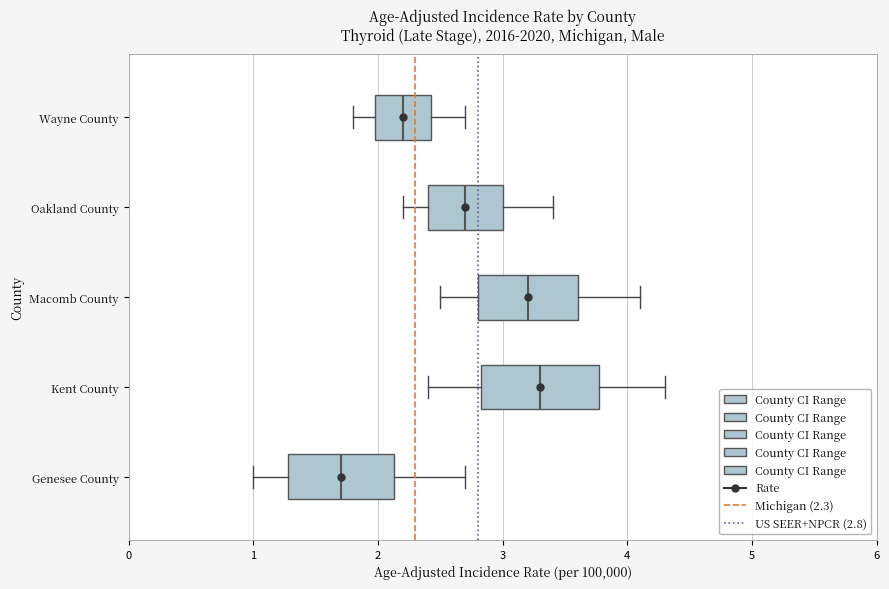

Comparing the boxes themselves (not the whiskers), which one is the widest?

Kent County